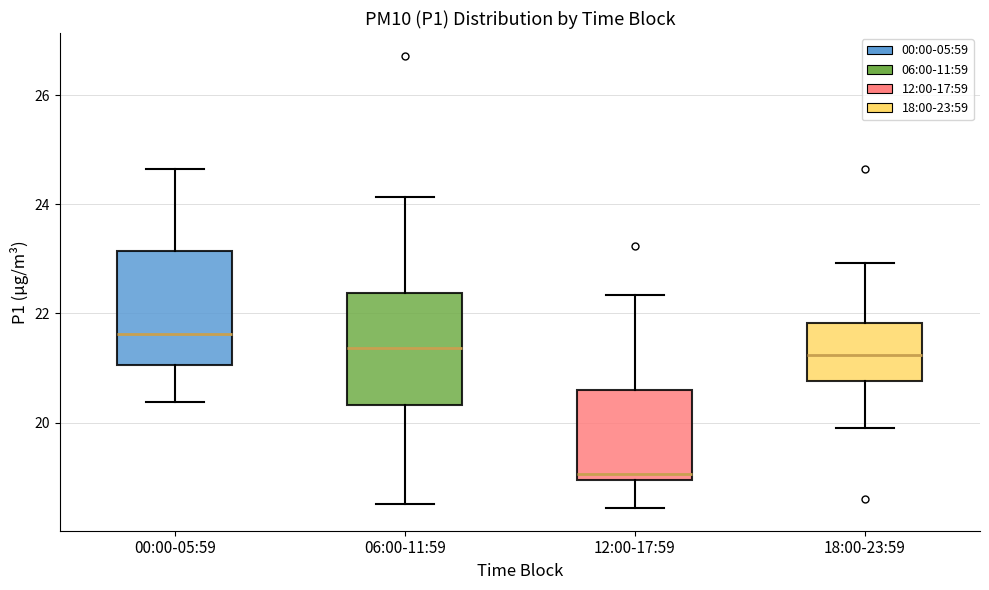

Reading left to right, transcribe this box plot: for each box, give where its median line is, the range the box spans, and where its two whiskers end, as read against the y-axis. The values are not printed on the chart, so give them approximately, as read against the axis.

00:00-05:59: median 21.6, box 21.0 to 23.2, whiskers 20.4 to 24.6
06:00-11:59: median 21.4, box 20.4 to 22.4, whiskers 18.6 to 24.2
12:00-17:59: median 19.0 (just above the box's lower edge), box 19.0 to 20.6, whiskers 18.4 to 22.4
18:00-23:59: median 21.2, box 20.8 to 21.8, whiskers 20.0 to 23.0